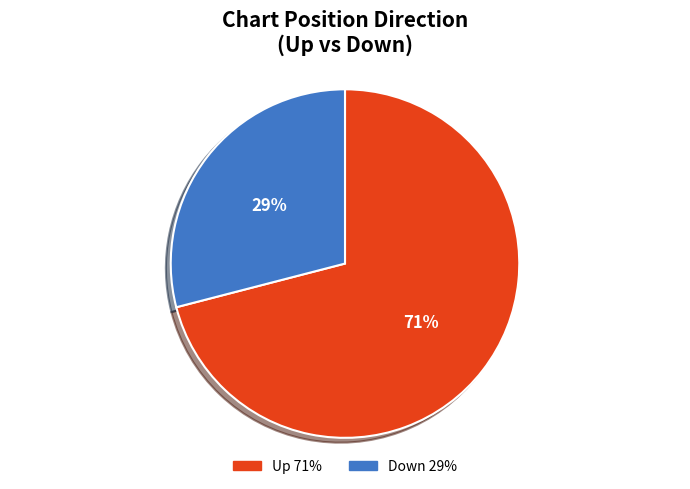

To the nearest percent, what is the difference between the largest and smallest slice percentages?

42%